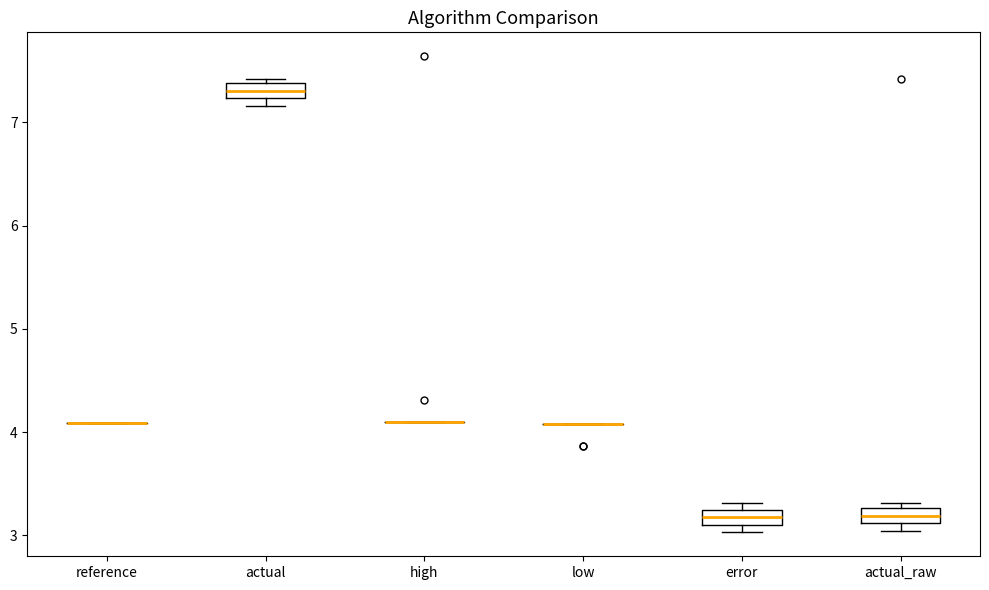

Where does the median line of the box for actual_raw sit on the y-axis? The values are not printed on the chart, so give them approximately, as read against the axis.

3.2